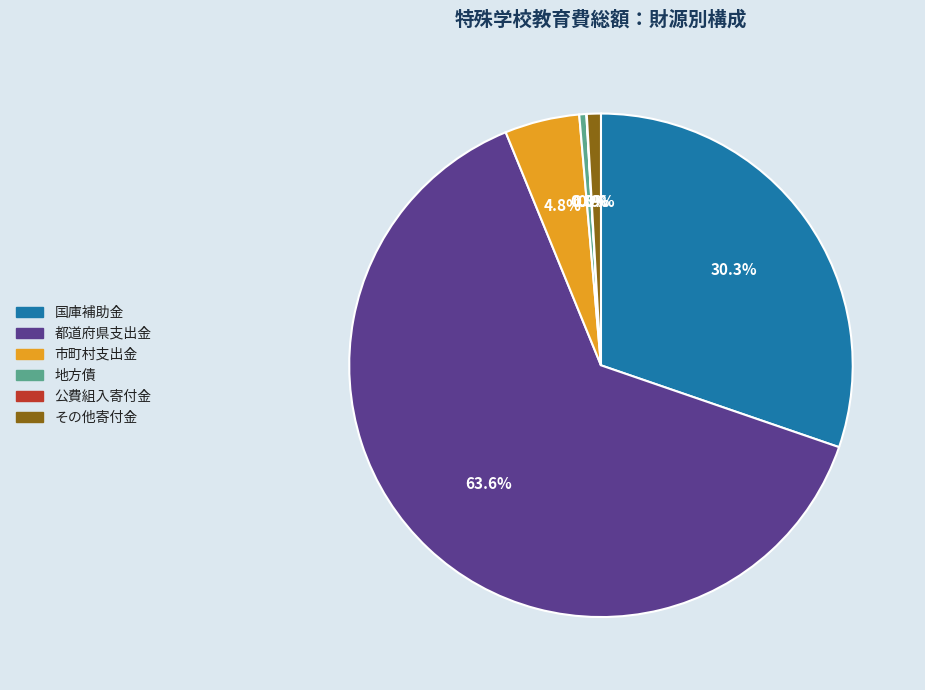

Is there a majority slice in this chart?

Yes